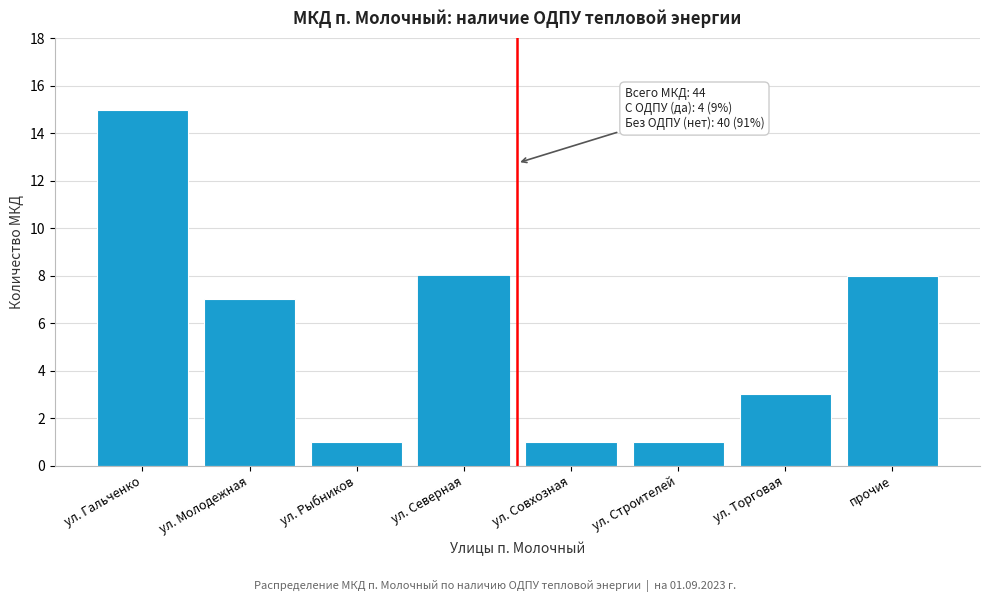

Reading left to right, list all the values displayed in this chart.

15	7	1	8	1	1	3	8